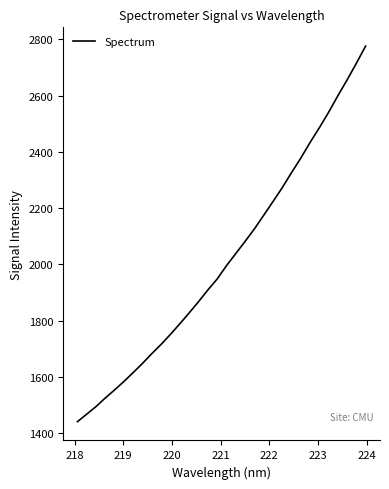

Does the chart display data point markers on the line(s)?

No